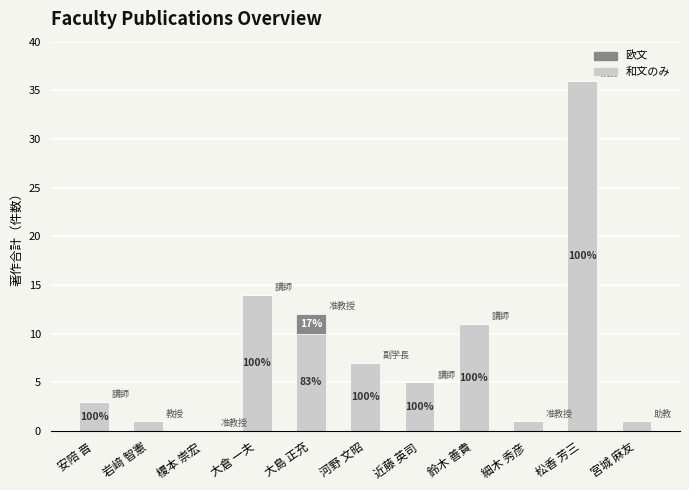

At which label does 和文のみ reach its peak?

松香 芳三